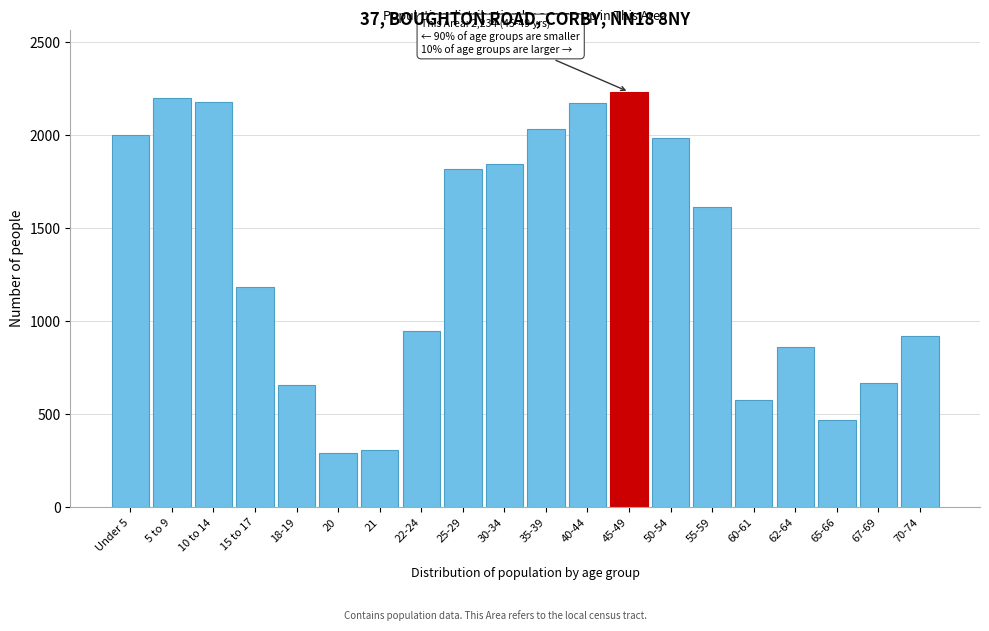

What is the difference between the maximum and second lowest values?

1927